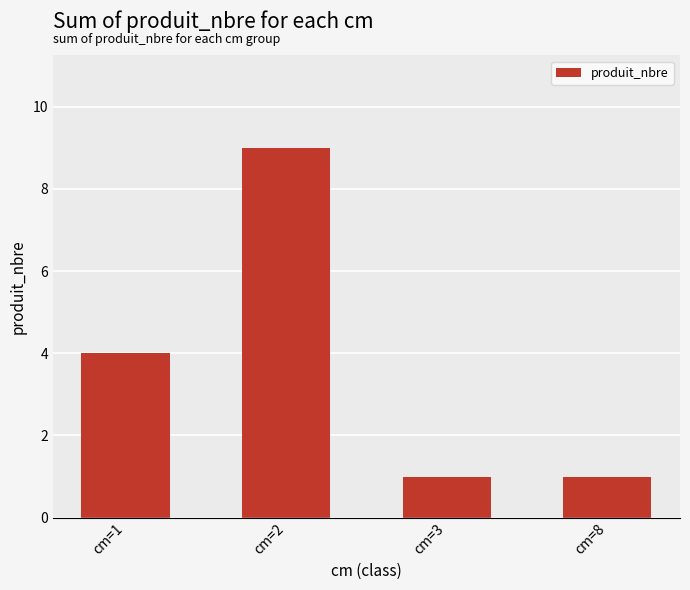

How many data points does each series have?

4